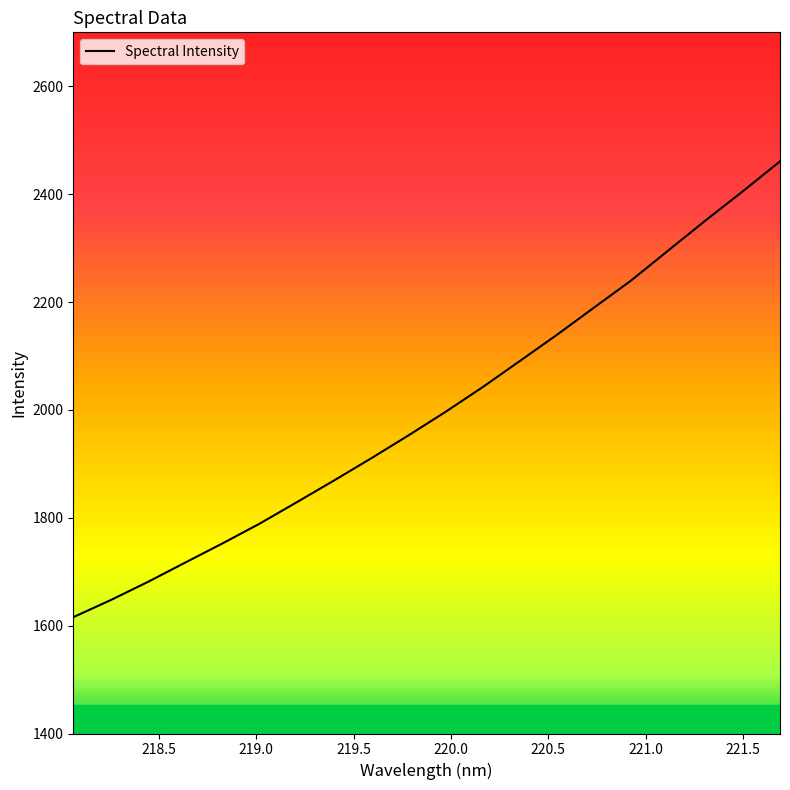

Is this an area chart (filled region under the line)?

No